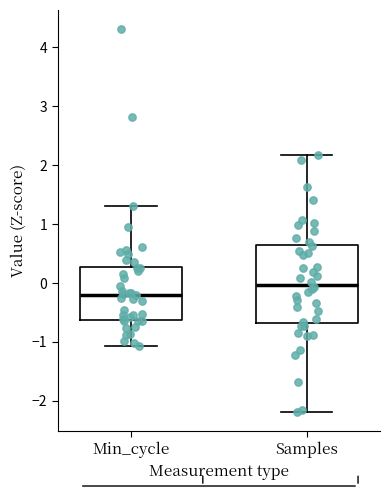

Comparing the boxes themselves (not the whiskers), which one is the tallest?

Samples